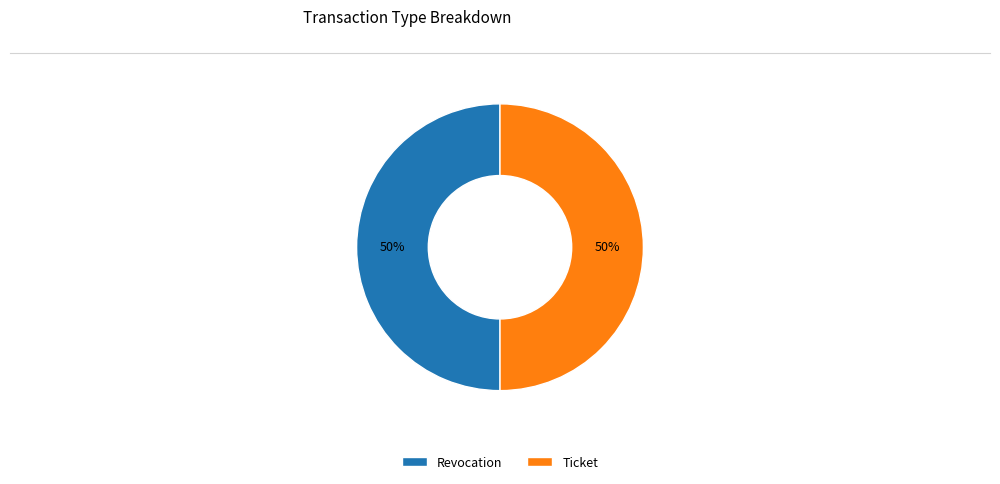

To the nearest percent, what is the average slice percentage?

50%